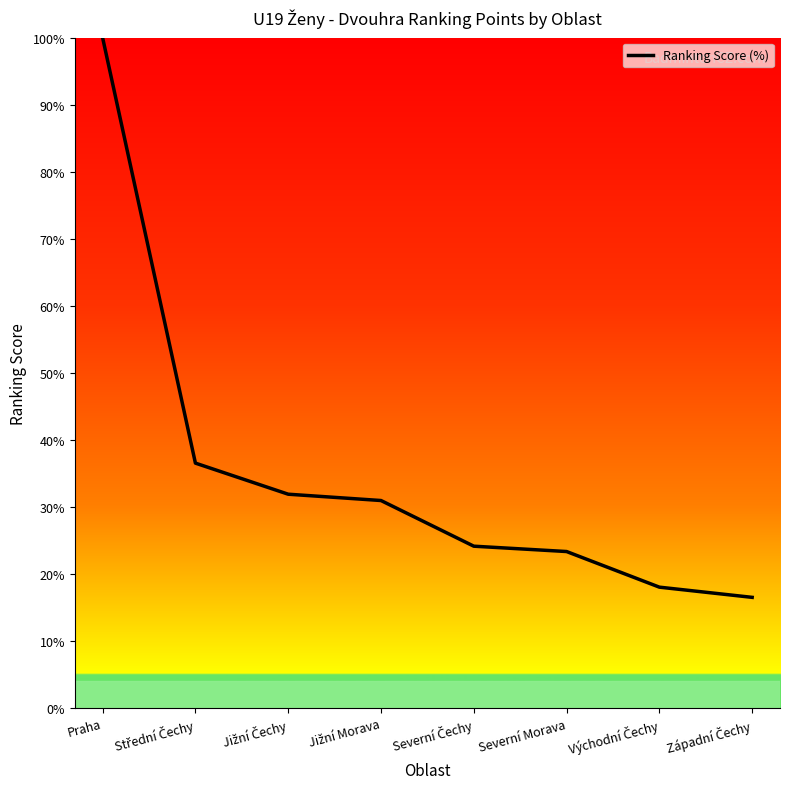

The chart shows a value of 9.4 at Severní Morava. True or false?

False